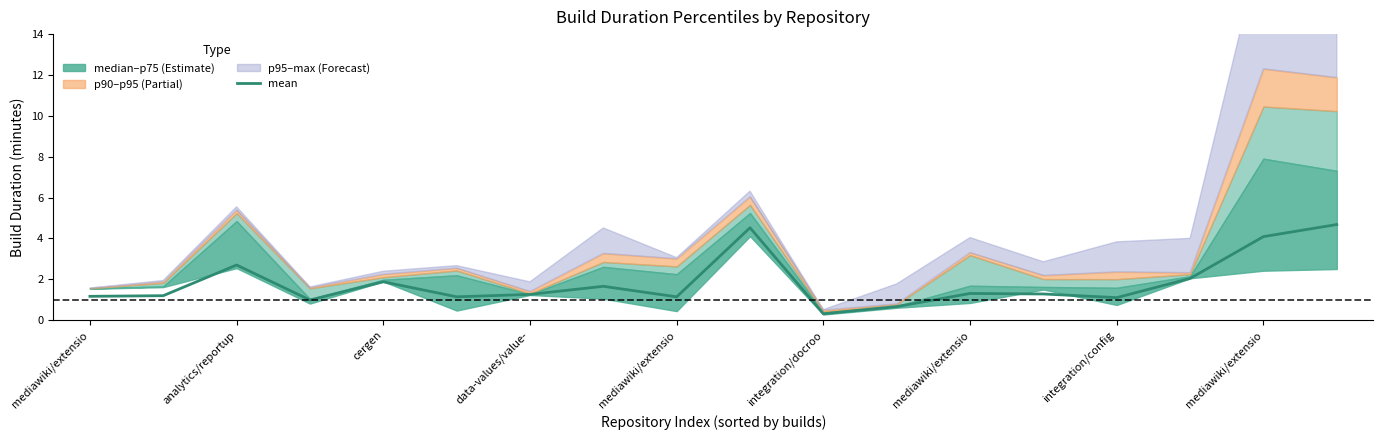

How many points are lower than both their immediate neighbors (excluding endpoints)?

5